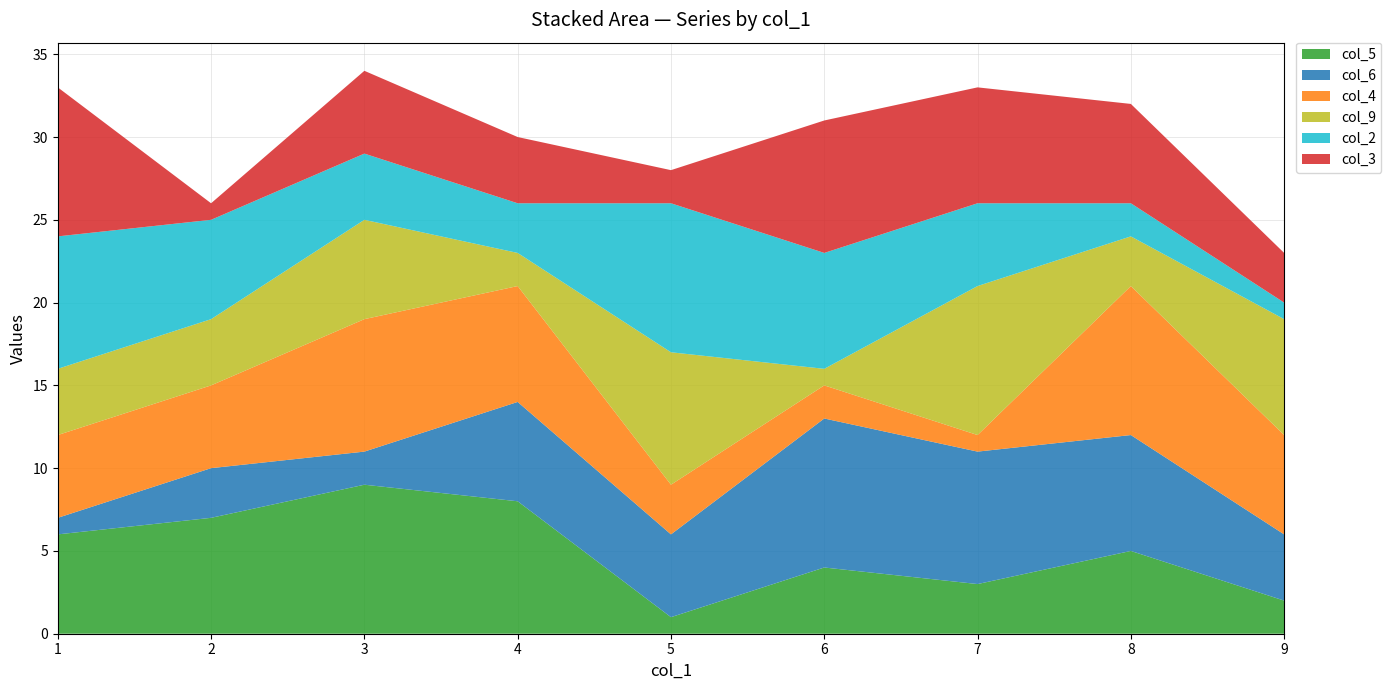

Reading left to right, what are all the values shown in this chart?

col_5: 6	7	9	8	1	4	3	5	2
col_6: 1	3	2	6	5	9	8	7	4
col_4: 5	5	8	7	3	2	1	9	6
col_9: 4	4	6	2	8	1	9	3	7
col_2: 8	6	4	3	9	7	5	2	1
col_3: 9	1	5	4	2	8	7	6	3